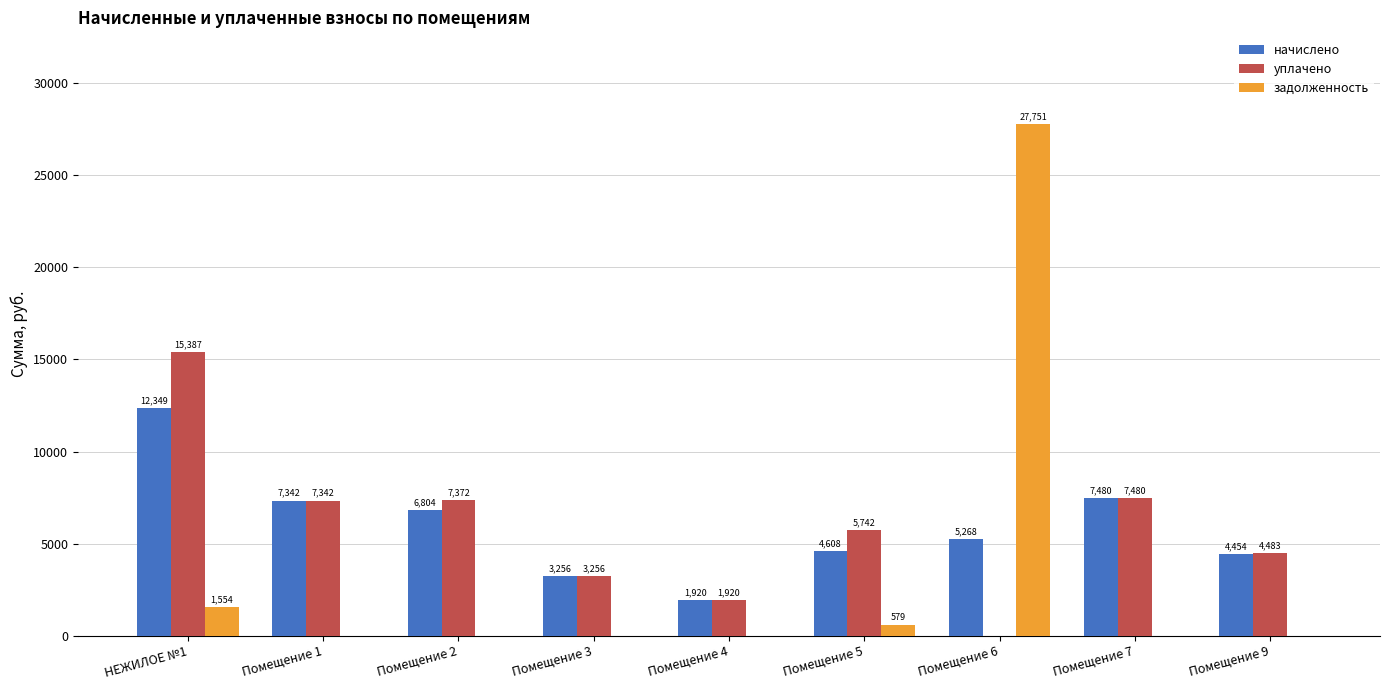

What is the average value of the уплачено series?

5886.9